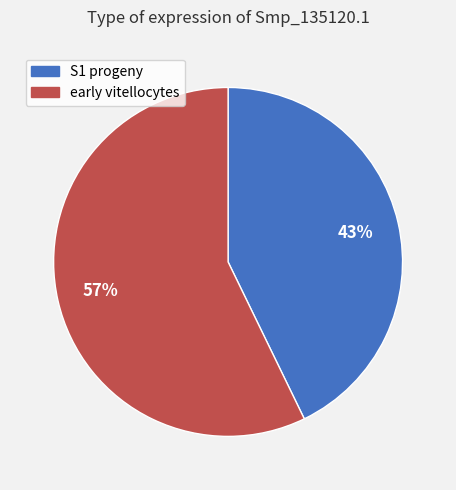

To the nearest percent, what portion does S1 progeny represent?

43%